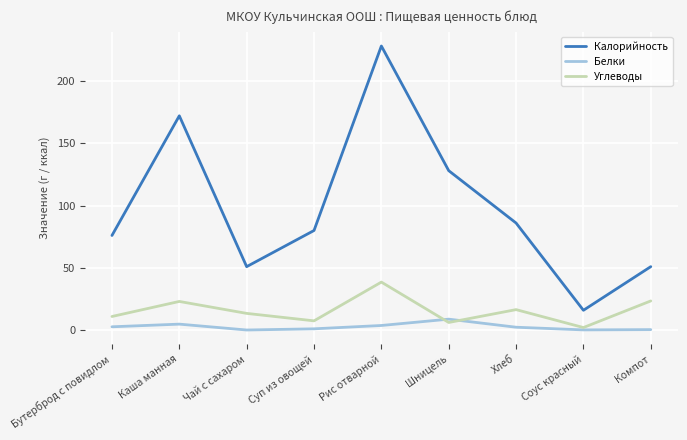

True or false: Калорийность and Углеводы cross at least once.

False